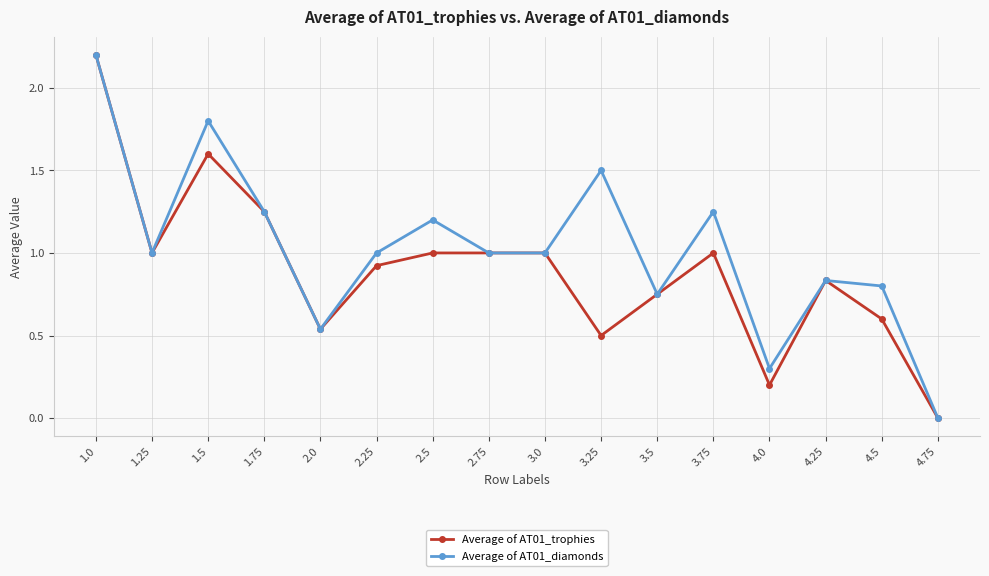

What is the sum of all Average of AT01_trophies values?

14.4